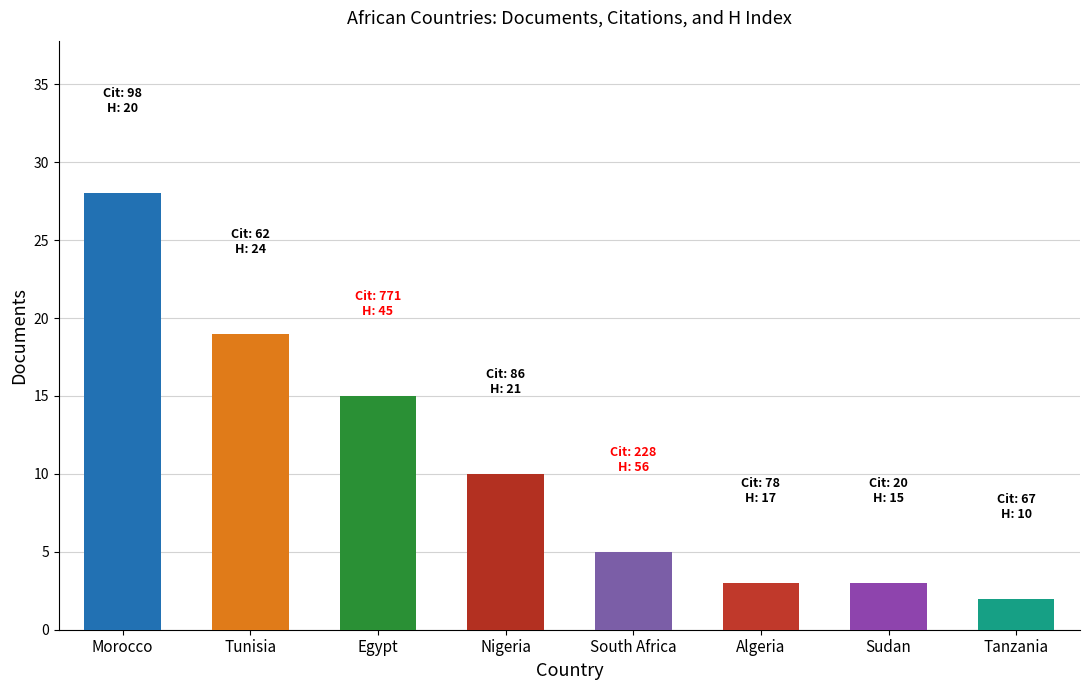

What is the sum of all values?

85